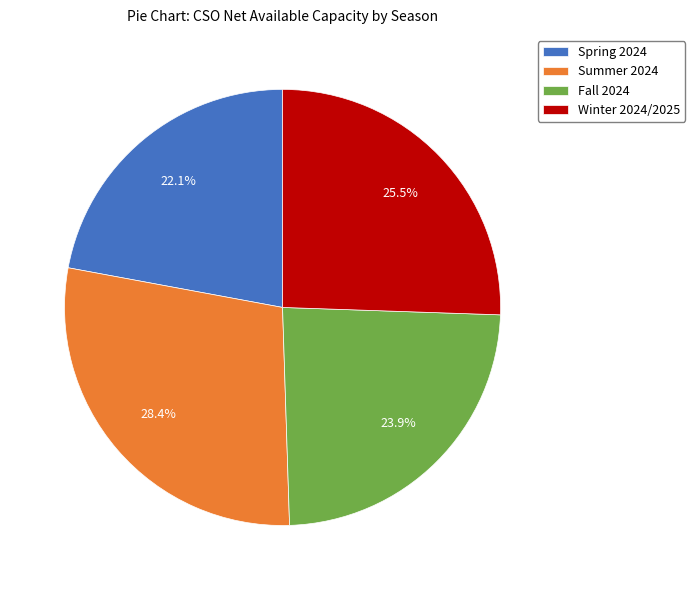

True or false: Summer 2024 accounts for 36% of the total.

False